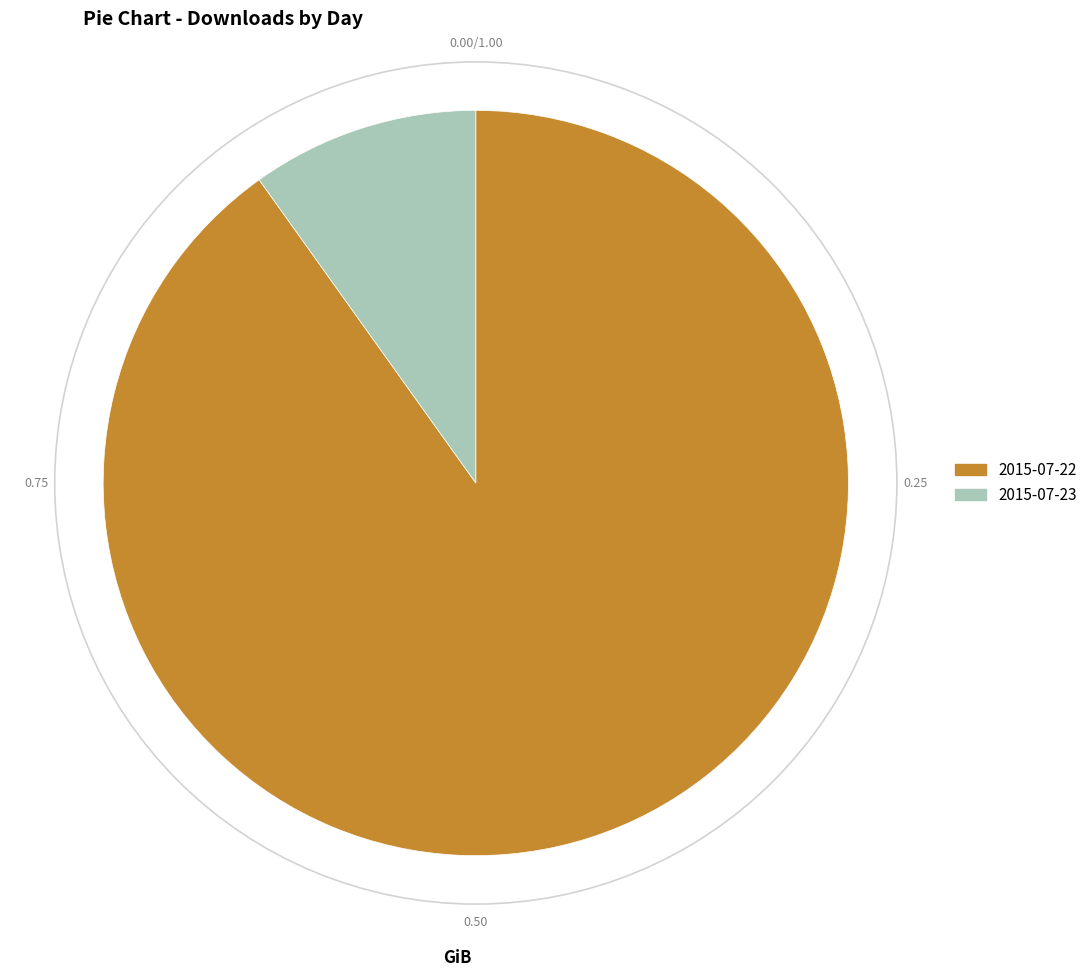

Does 2015-07-23 account for over 50% of the chart?

No